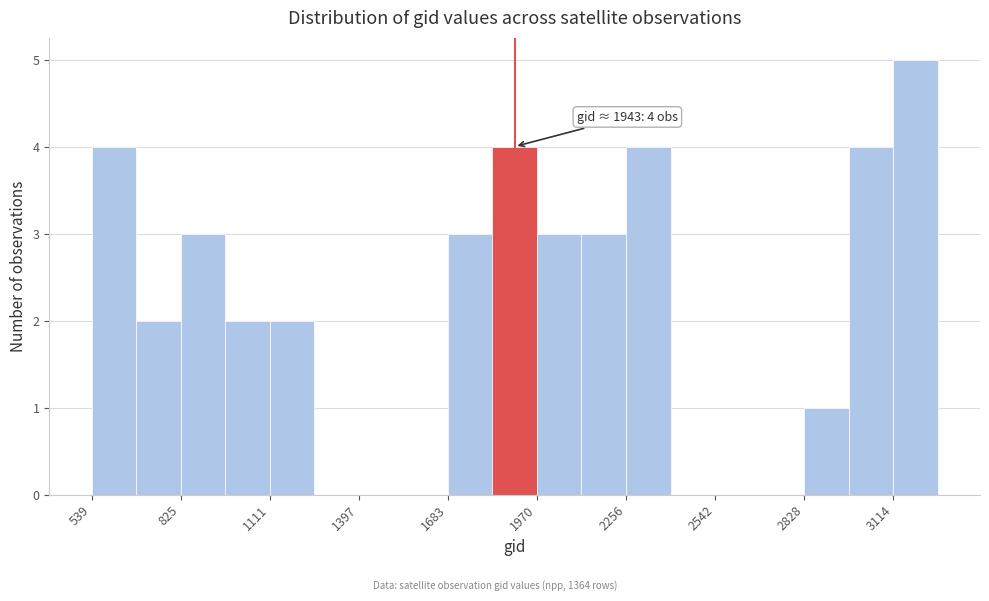

Read against the x-axis, roughly where is the centre of the tallest bar?

3200